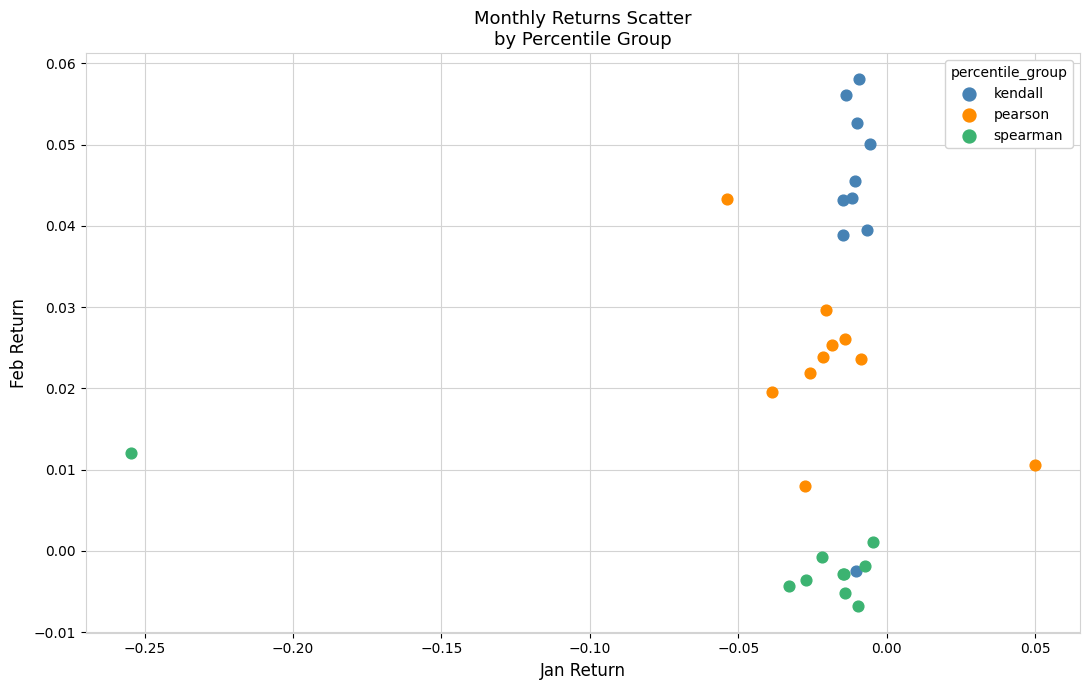

Which series reaches the minimum Y coordinate?

spearman